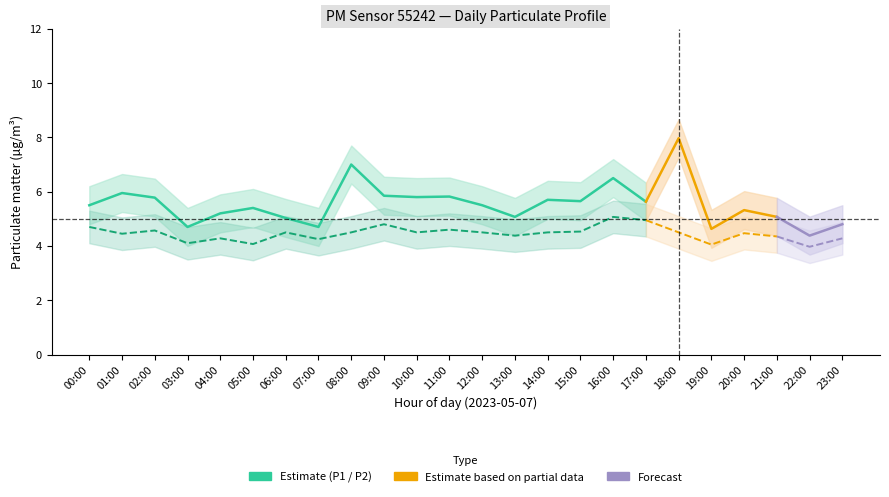

What is the difference between the maximum and second lowest values in the P2_lower series?

1.0